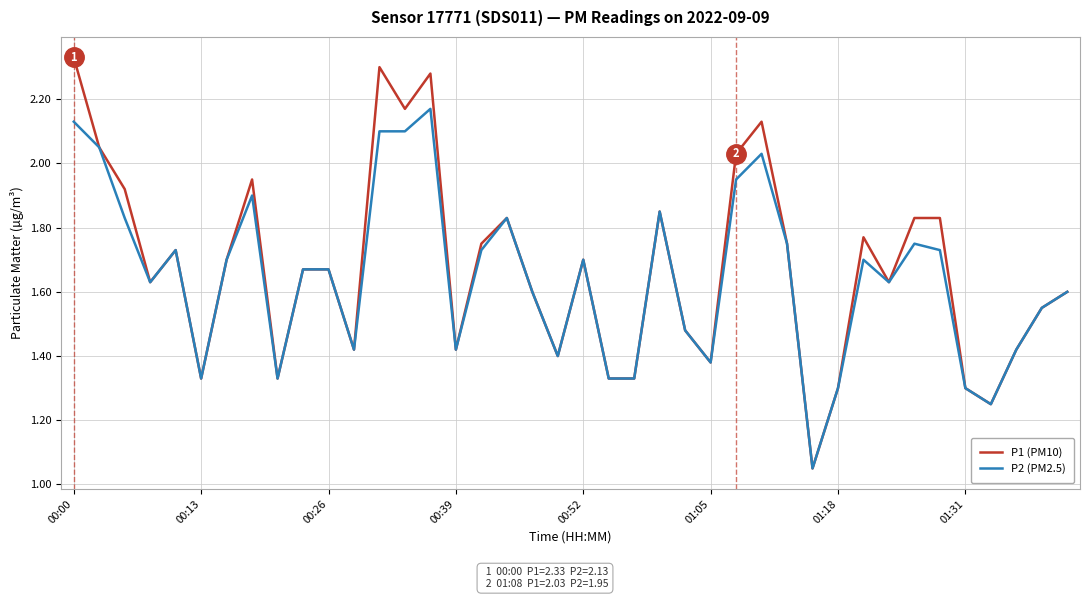

Which series has the widest spread of values?

P1 (PM10)